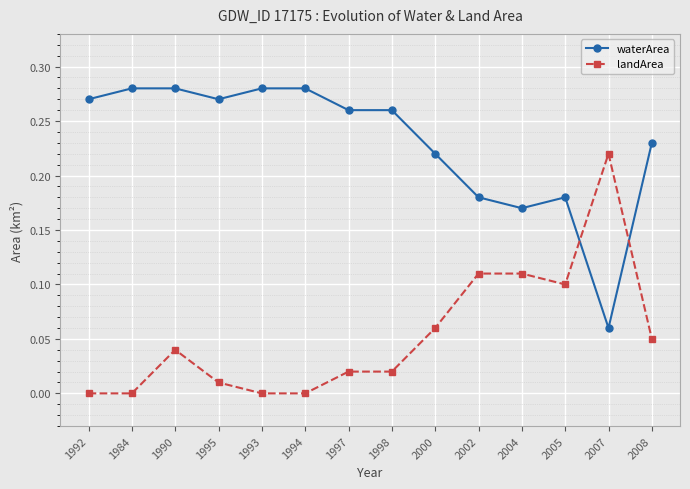

Which category has the lowest value in the waterArea series?

2007